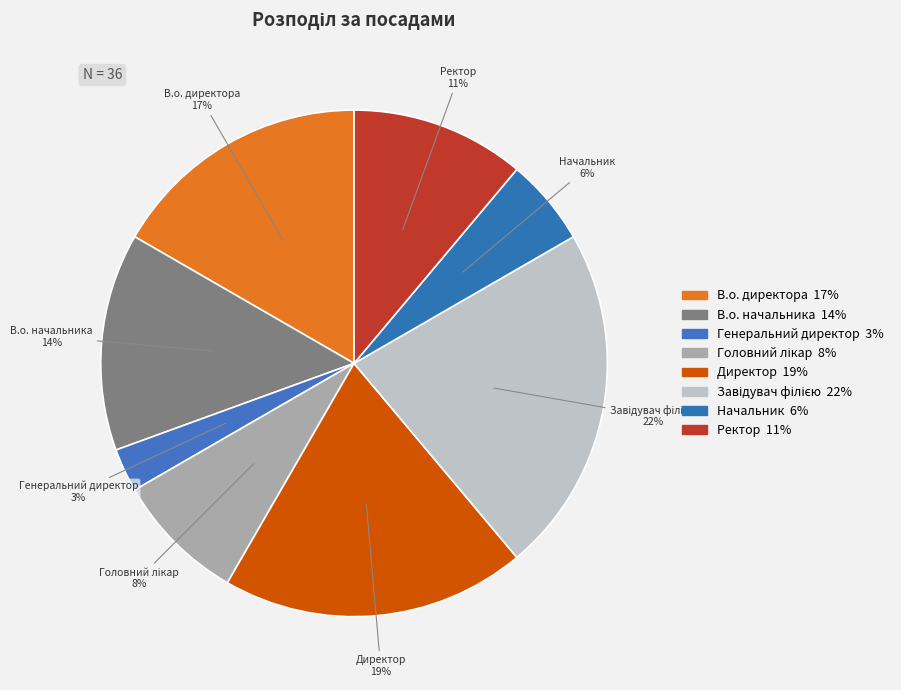

How many segments does this pie chart have?

8